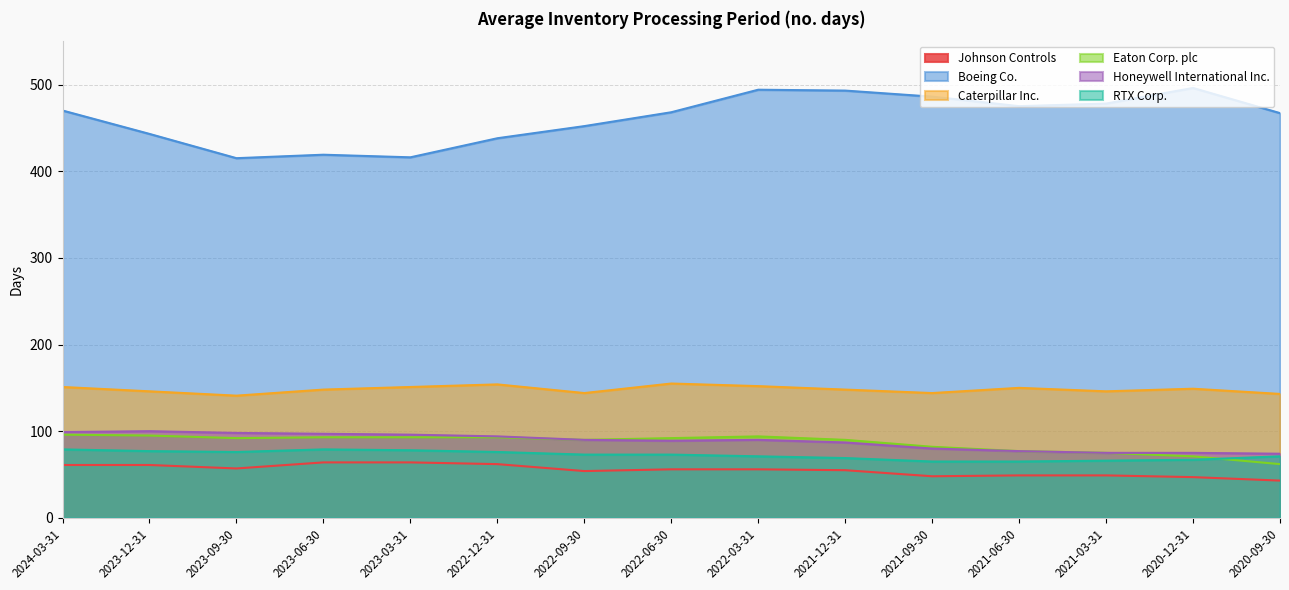

Reading right to left, what are all the values shown in this chart?

Johnson Controls: 43	47	49	49	48	55	56	56	54	62	64	64	57	61	61
Boeing Co.: 467	496	478	475	486	493	494	468	452	438	416	419	415	443	470
Caterpillar Inc.: 143	149	146	150	144	148	152	155	144	154	151	148	141	146	151
Eaton Corp. plc: 62	71	75	77	82	90	94	92	90	93	93	93	92	95	96
Honeywell International Inc.: 74	75	75	77	80	87	90	89	90	94	96	97	98	100	99
RTX Corp.: 71	67	66	65	65	69	71	73	73	76	78	79	76	77	79